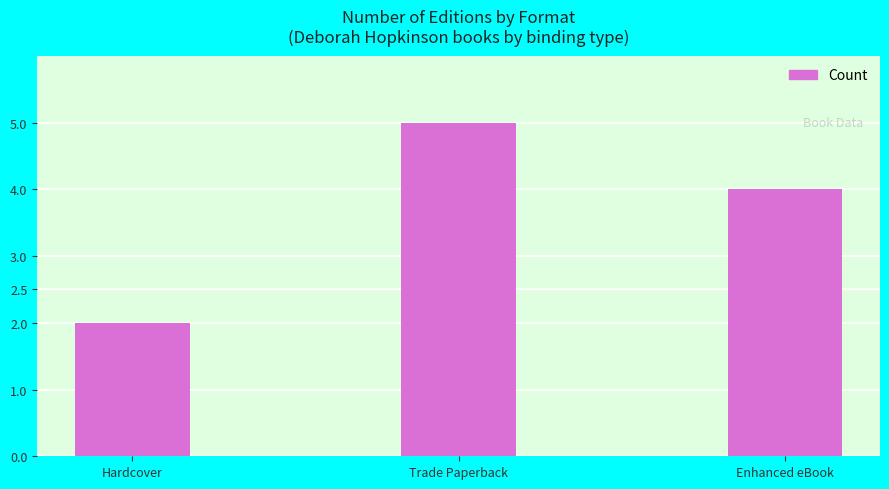

Reading left to right, what are all the values shown in this chart?

Hardcover=2	Trade Paperback=5	Enhanced eBook=4